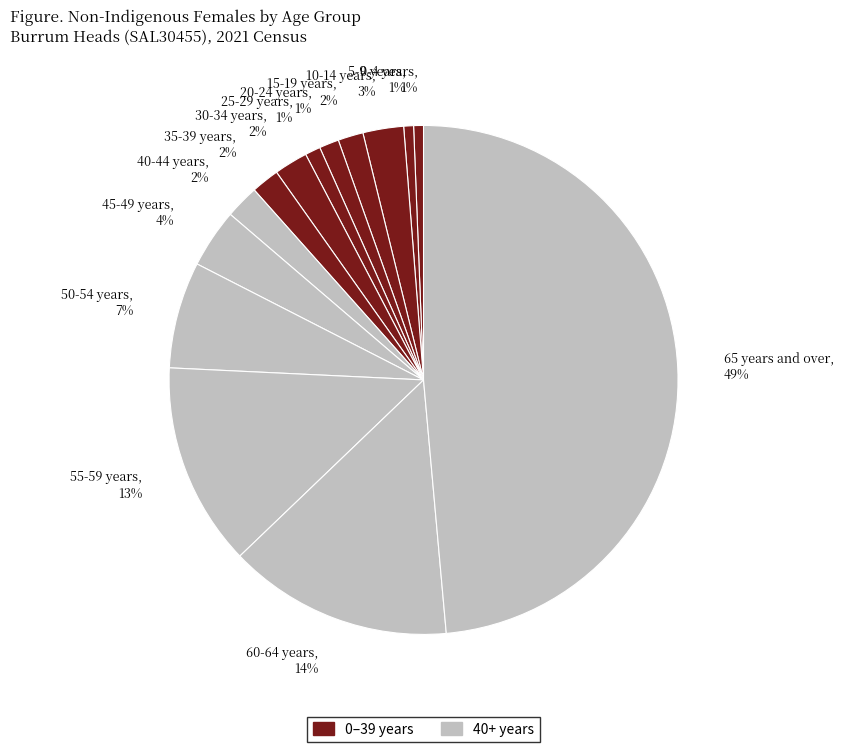

Count the number of slices in the pie.

14